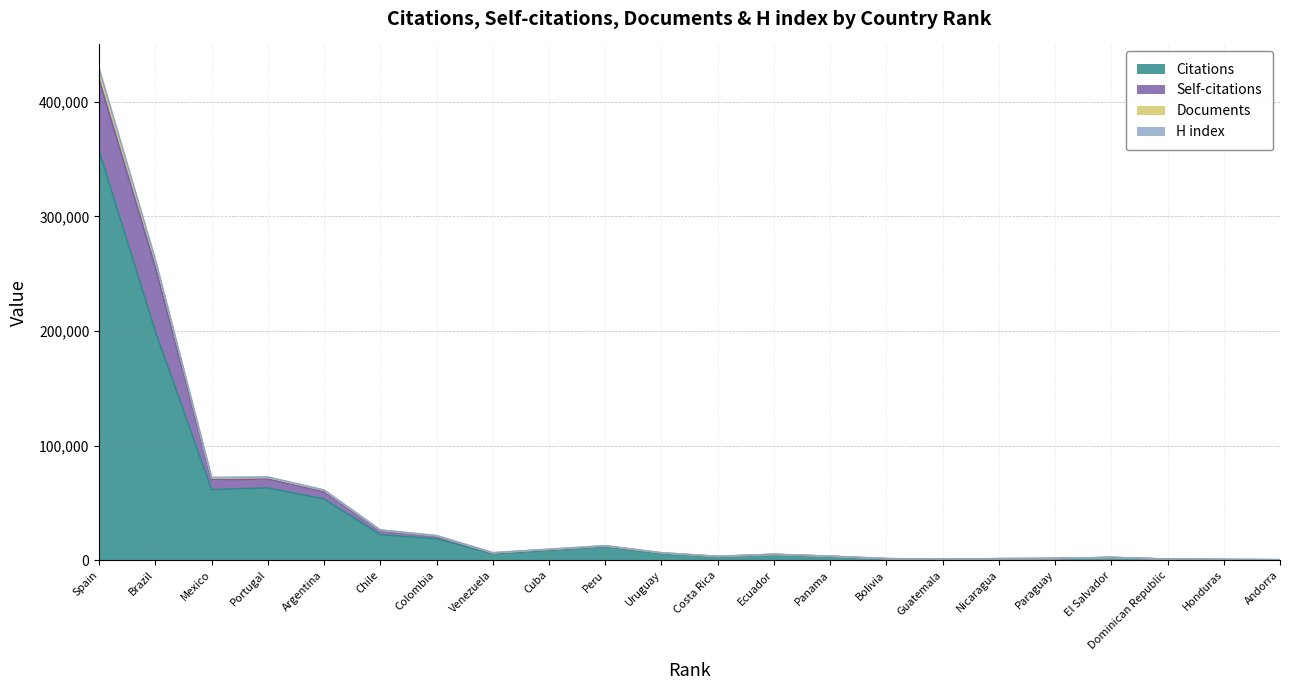

At which label is Citations closest to 178650?

Brazil